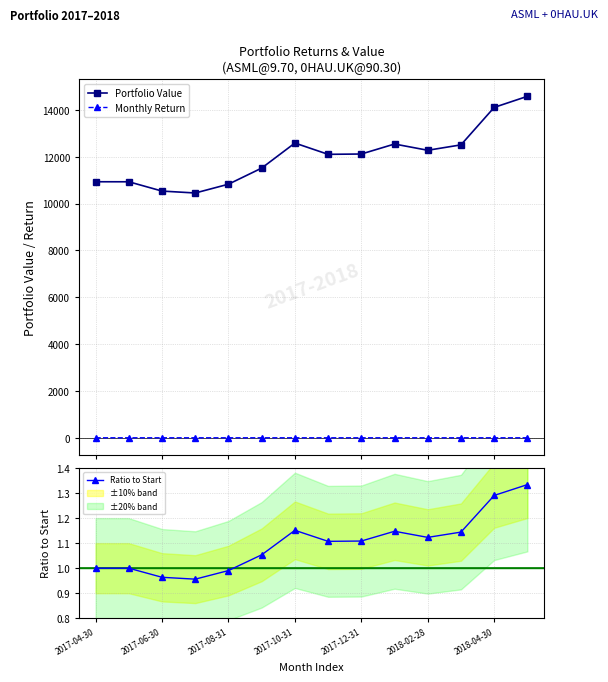

What is the lowest value of the Portfolio Value series?

10454.9